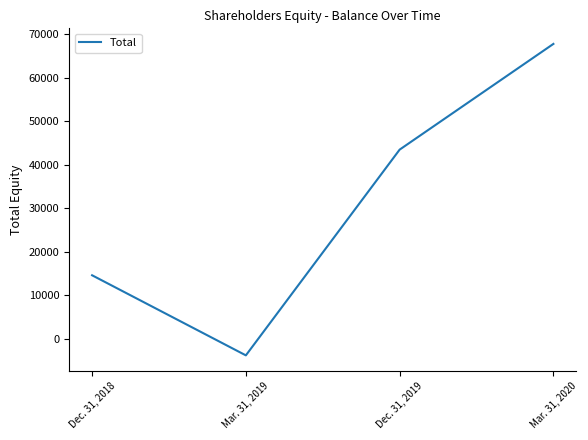

What is the sum of all values?

122055